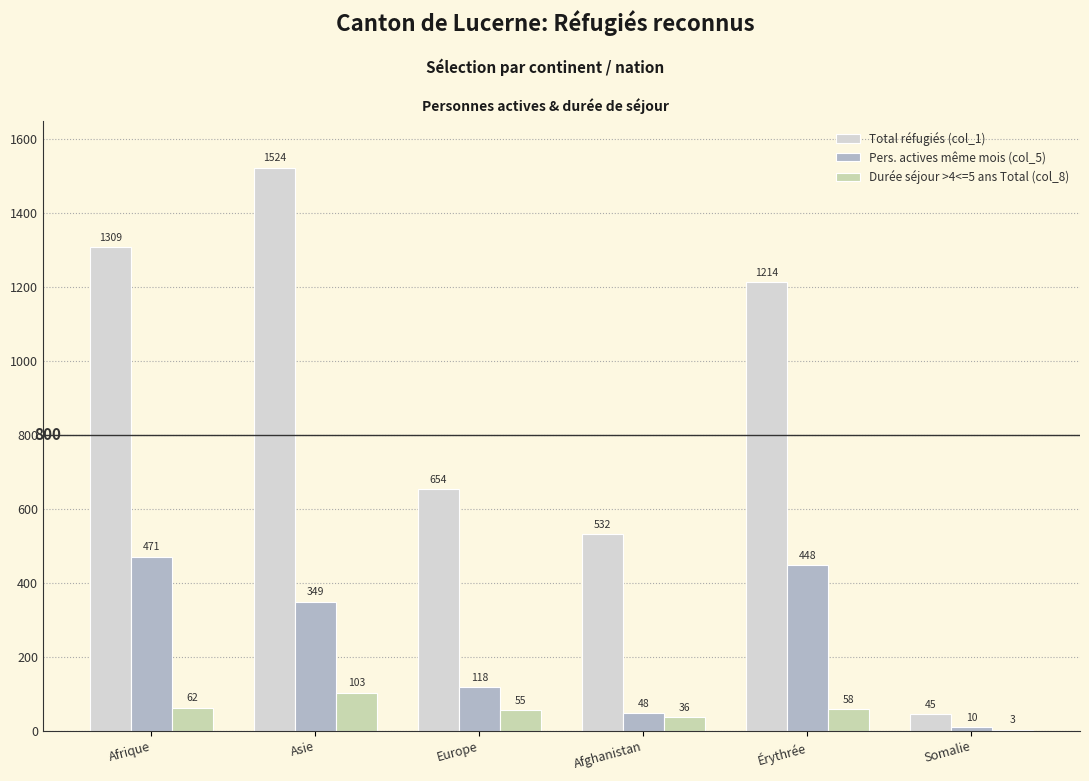

Reading right to left, extract all data points from this chart.

Total réfugiés (col_1): 45	1214	532	654	1524	1309
Pers. actives même mois (col_5): 10	448	48	118	349	471
Durée séjour >4<=5 ans Total (col_8): 3	58	36	55	103	62